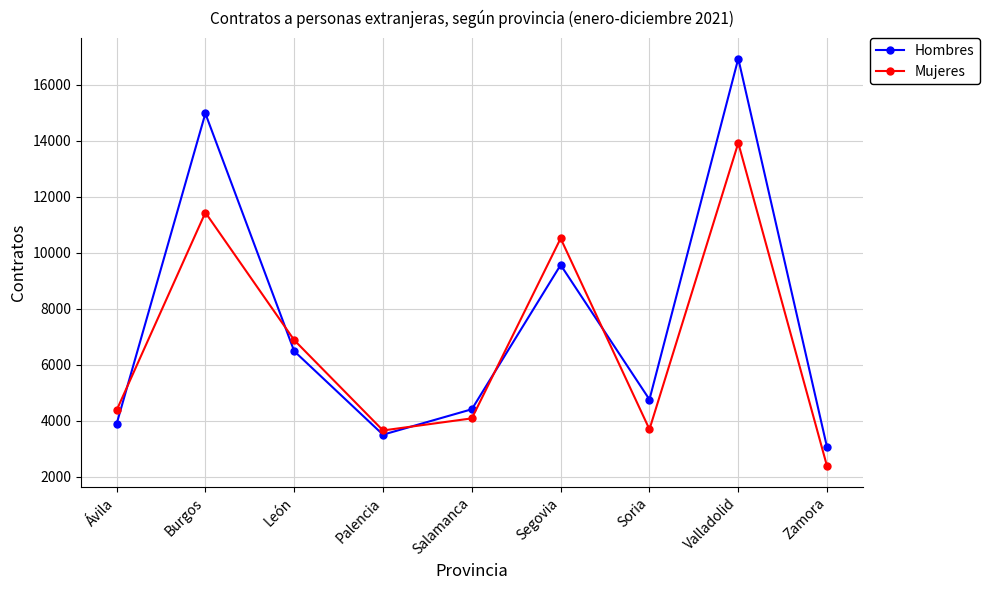

How many times do Mujeres and Hombres cross each other?

5